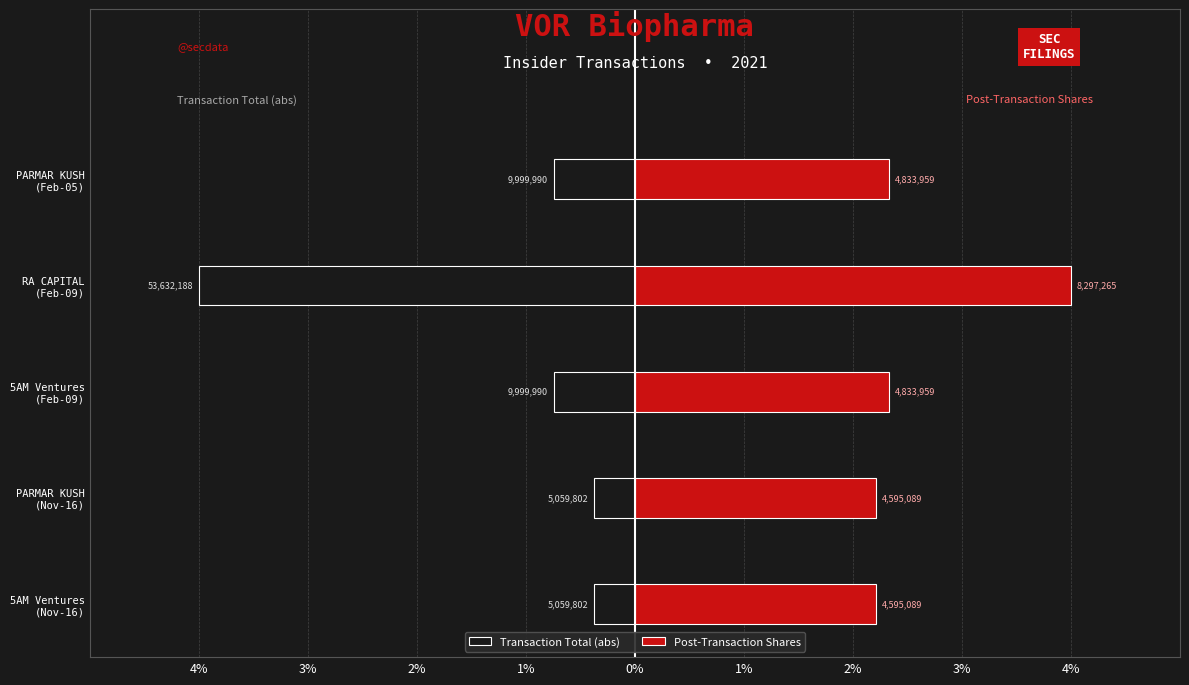

Which has a higher value, PARMAR KUSH (Feb-05) or 5AM Ventures (Nov-16)?

5AM Ventures (Nov-16)